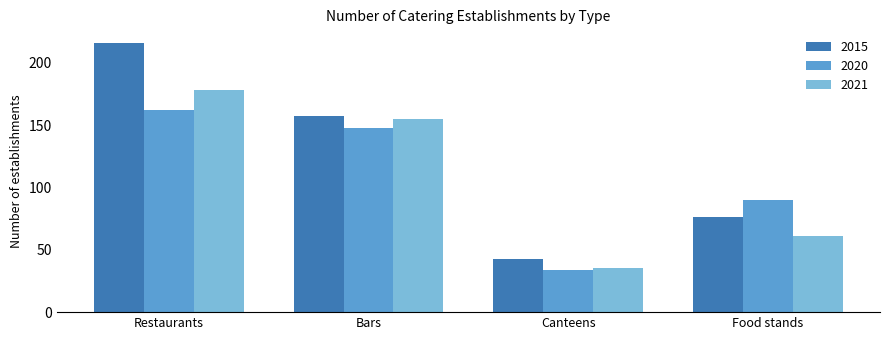

What is the smallest value displayed?

34